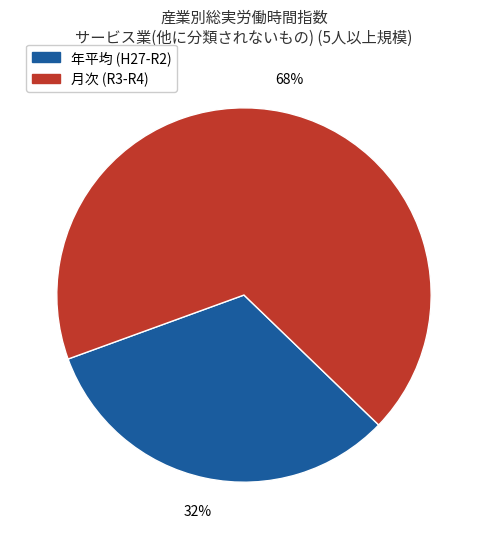

Which category has the biggest portion of the pie?

月次 (R3-R4)